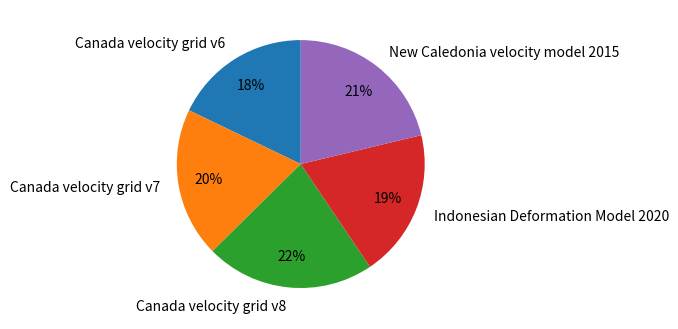

What percentage is the Indonesian Deformation Model 2020 slice, to the nearest percent?

19%